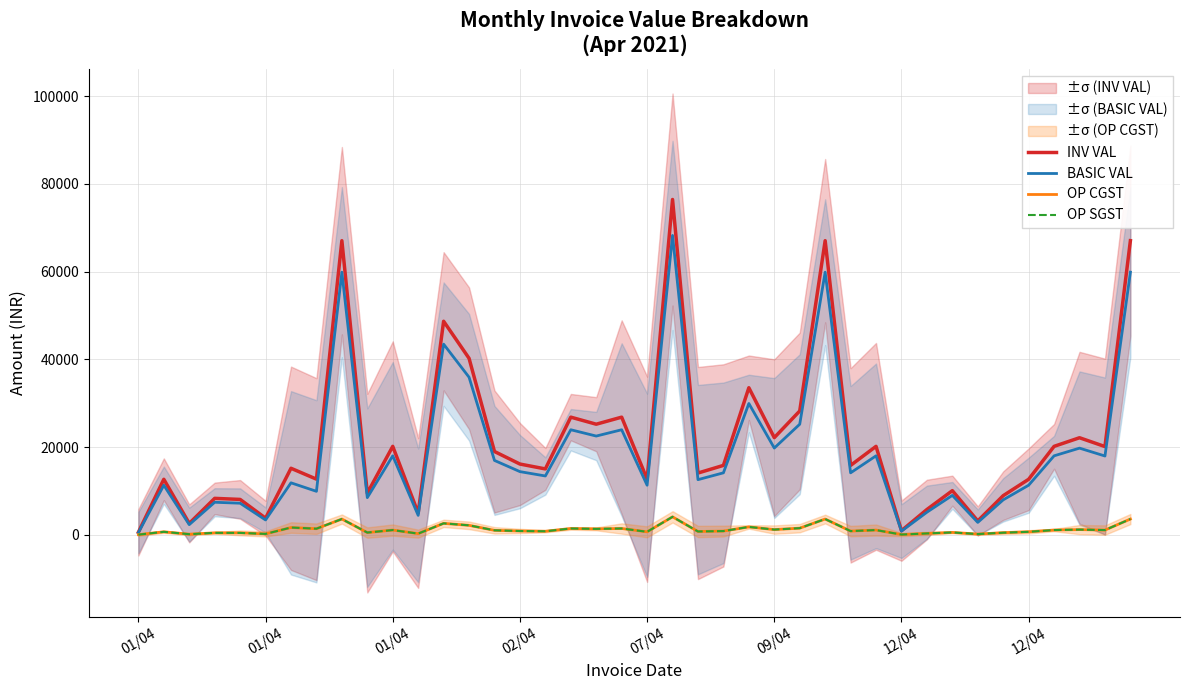

True or false: OP CGST and BASIC VAL cross at least once.

False